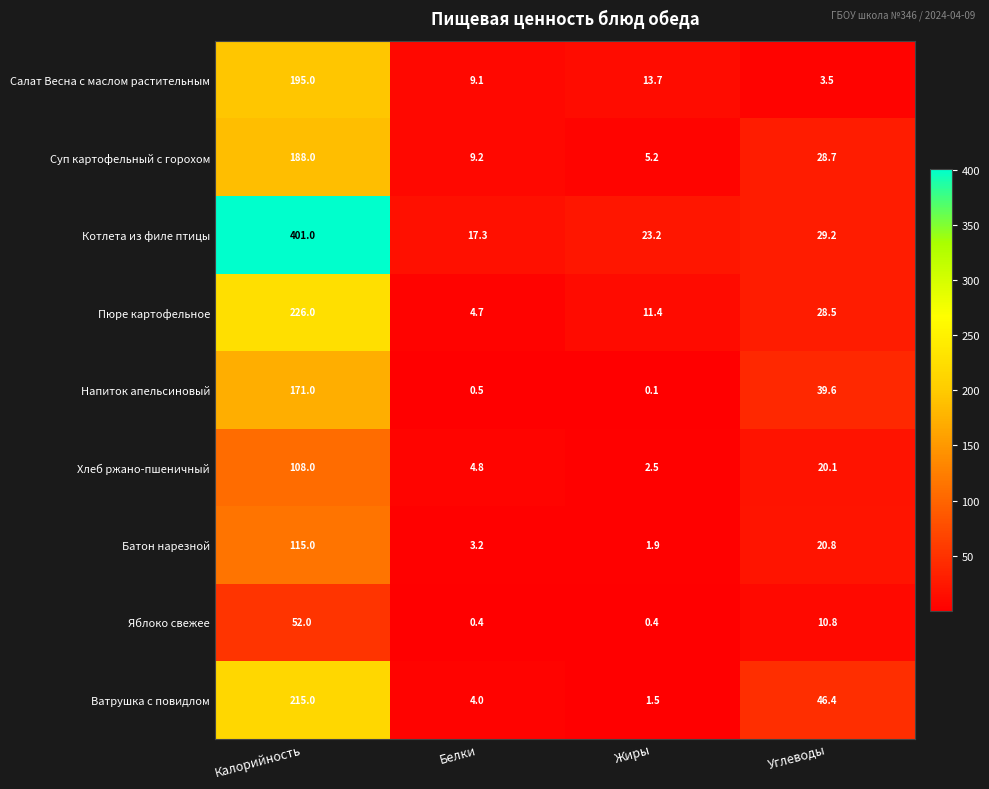

Rank the series by their maximum value, from lowest to highest.

Яблоко свежее, Хлеб ржано-пшеничный, Батон нарезной, Напиток апельсиновый, Суп картофельный с горохом, Салат Весна с маслом растительным, Ватрушка с повидлом, Пюре картофельное, Котлета из филе птицы